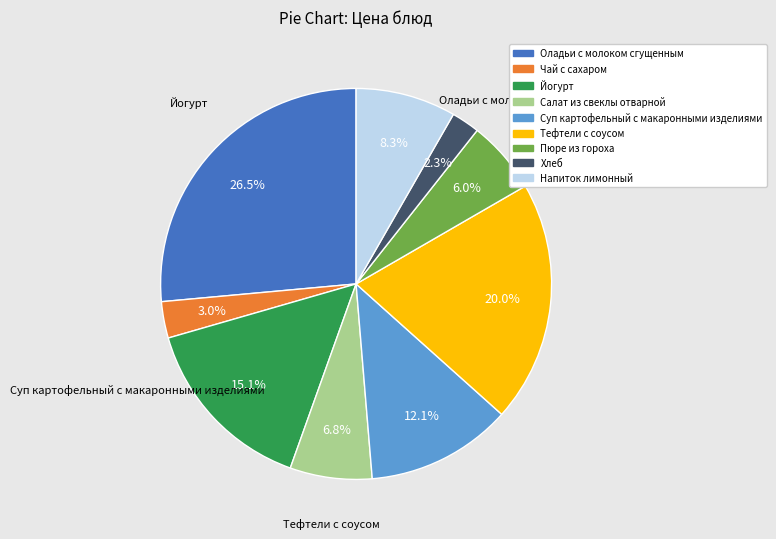

To the nearest percent, what is the average slice percentage?

11%